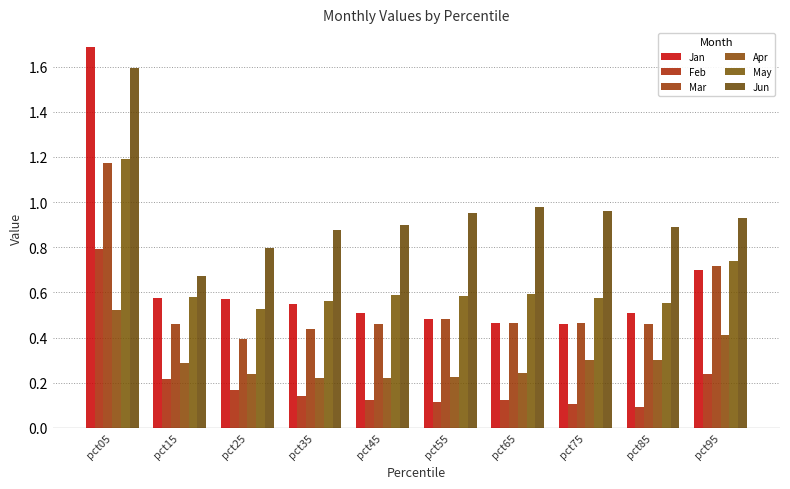

Reading left to right, transcribe all the data shown in this chart.

Jan: 1.7	0.6	0.6	0.6	0.5	0.5	0.5	0.5	0.5	0.7
Feb: 0.8	0.2	0.2	0.1	0.1	0.1	0.1	0.1	0.1	0.2
Mar: 1.2	0.5	0.4	0.4	0.5	0.5	0.5	0.5	0.5	0.7
Apr: 0.5	0.3	0.2	0.2	0.2	0.2	0.2	0.3	0.3	0.4
May: 1.2	0.6	0.5	0.6	0.6	0.6	0.6	0.6	0.6	0.7
Jun: 1.6	0.7	0.8	0.9	0.9	1.0	1.0	1.0	0.9	0.9